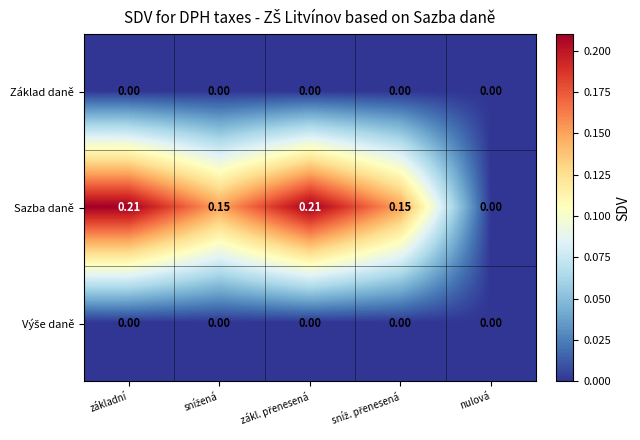

Which series has the widest spread of values?

Sazba daně